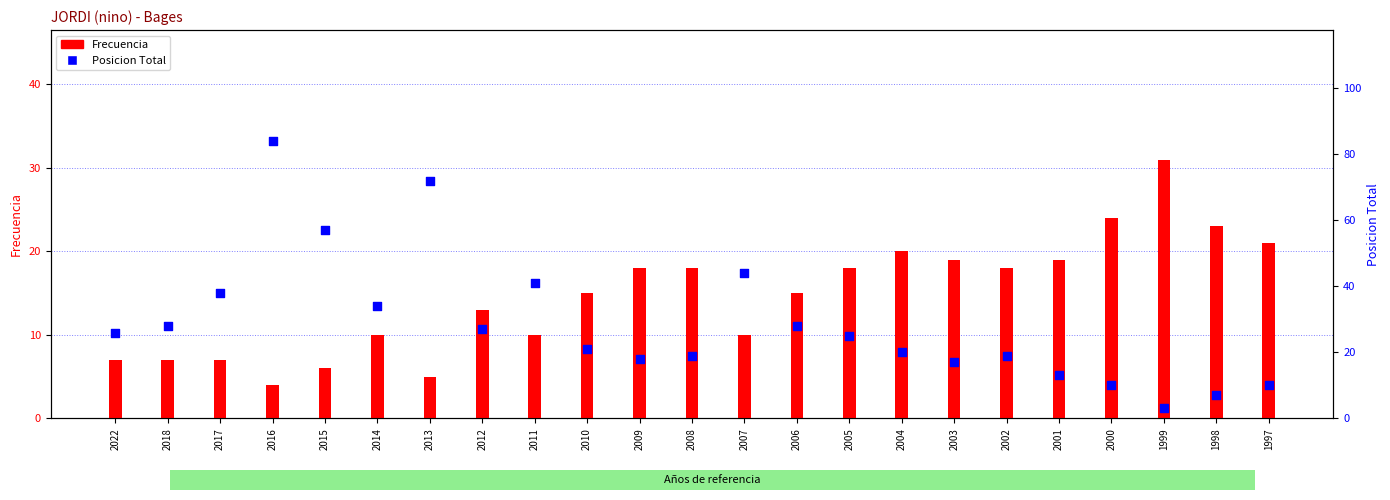

Which series has the largest total across all categories?

Posicion Total